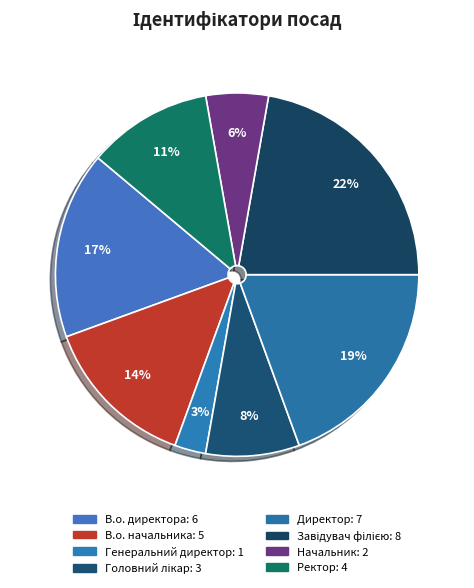

How many slices are in this pie chart?

8